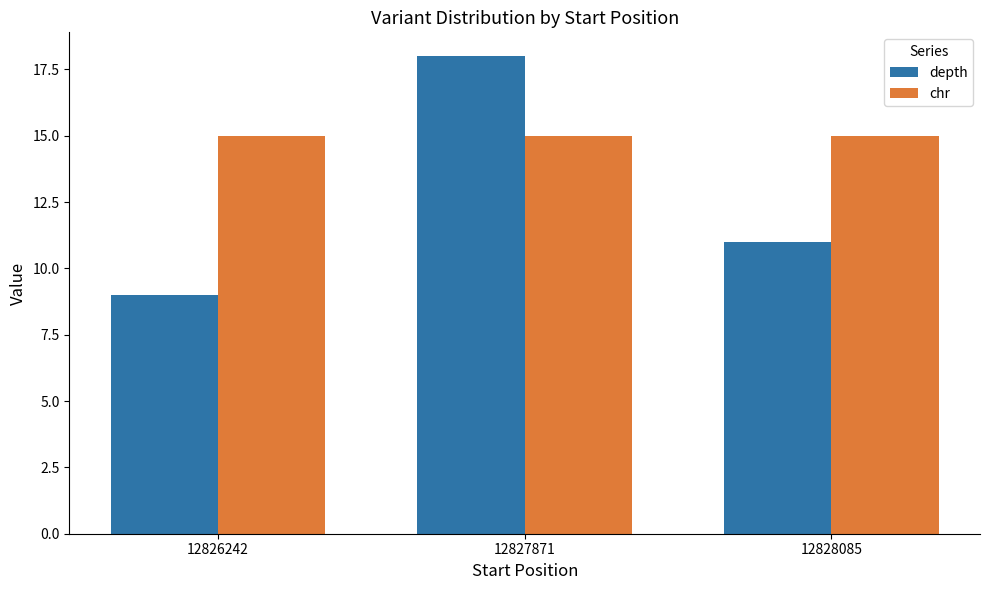

What is the minimum value shown in the chart?

9